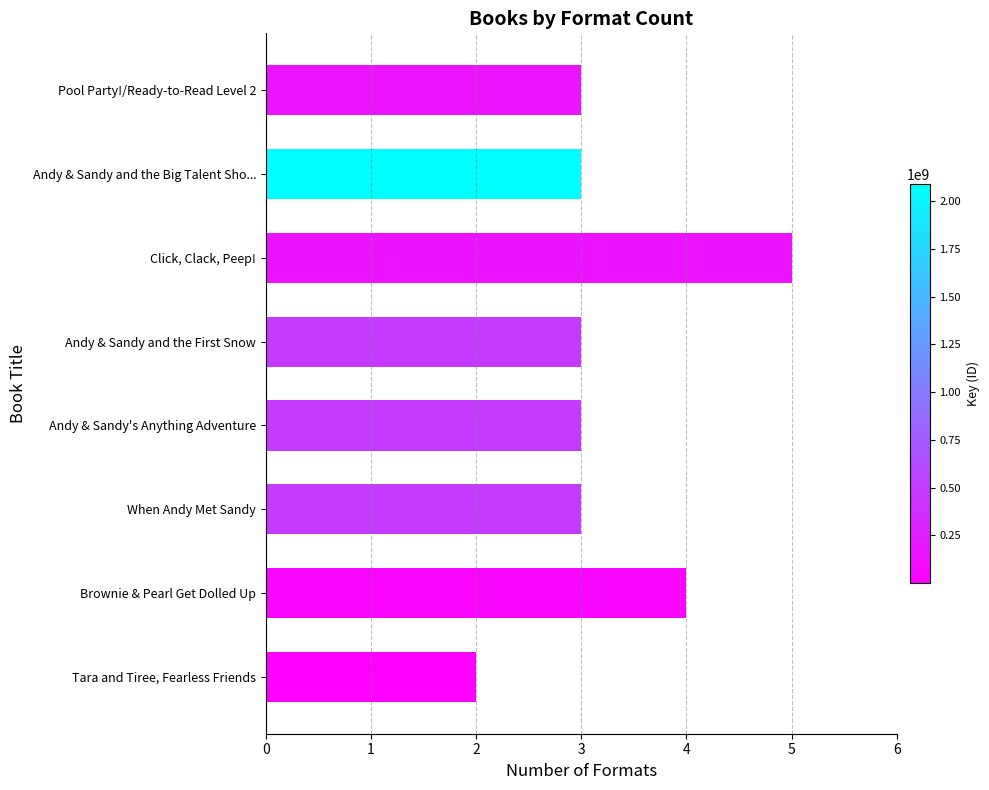

What value does the data have at Andy & Sandy and the Big Talent Sho...?

3